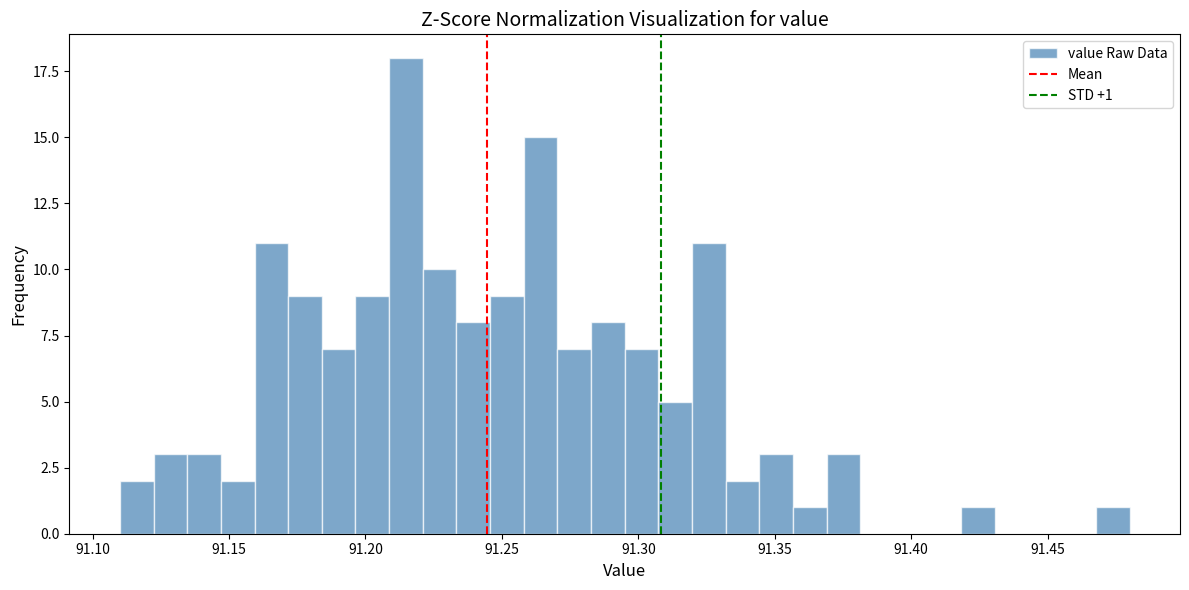

Read against the x-axis, roughly where is the centre of the tallest bar?

91.215